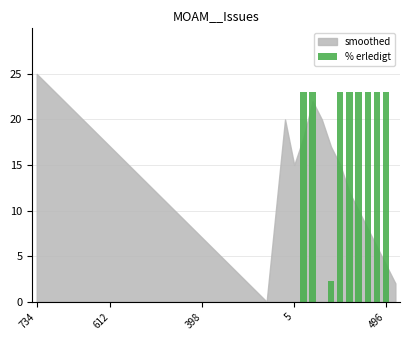

What is the average value?

4.7